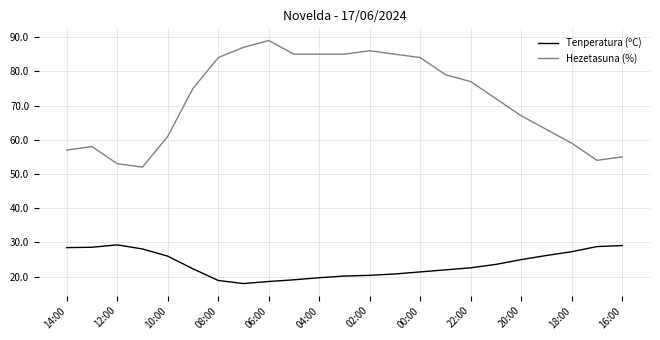

True or false: Hezetasuna (%) and Tenperatura (ºC) cross at least once.

False